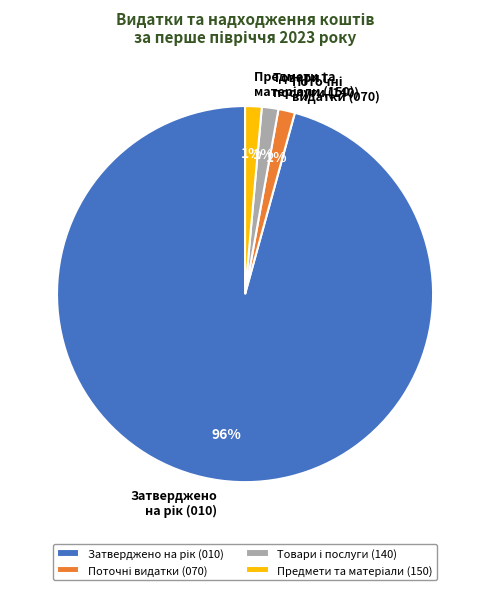

Does any single category account for the majority?

Yes